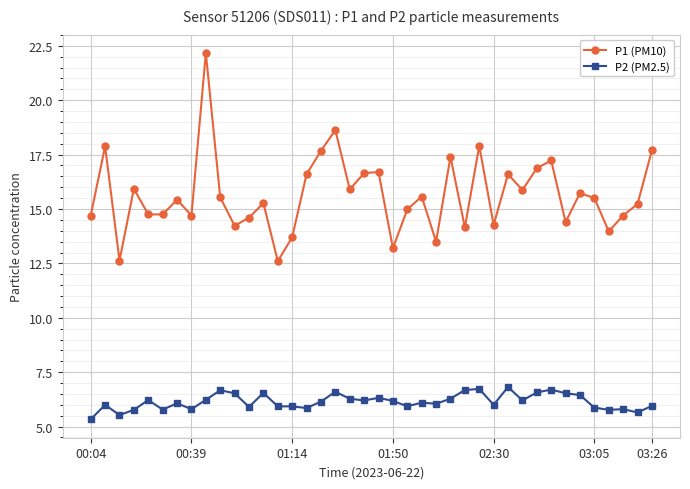

True or false: P1 (PM10) and P2 (PM2.5) cross at least once.

False